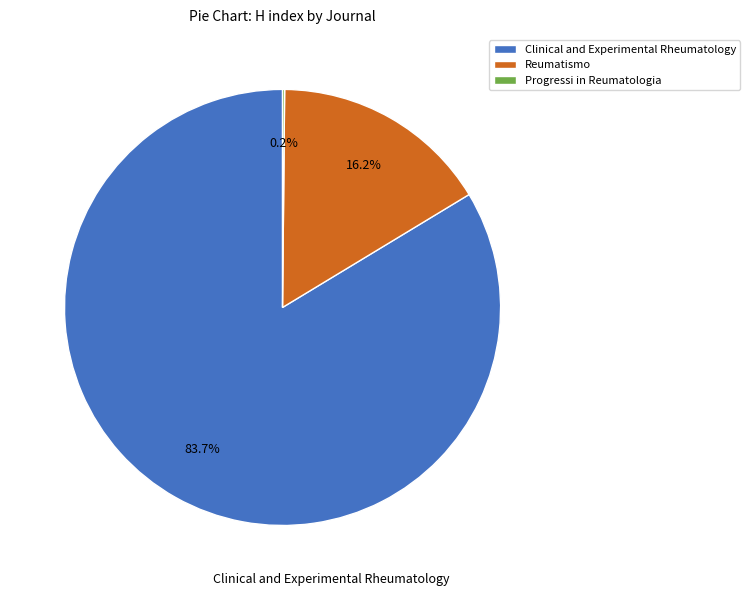

Is the sum of Reumatismo and Clinical and Experimental Rheumatology greater than half?

Yes